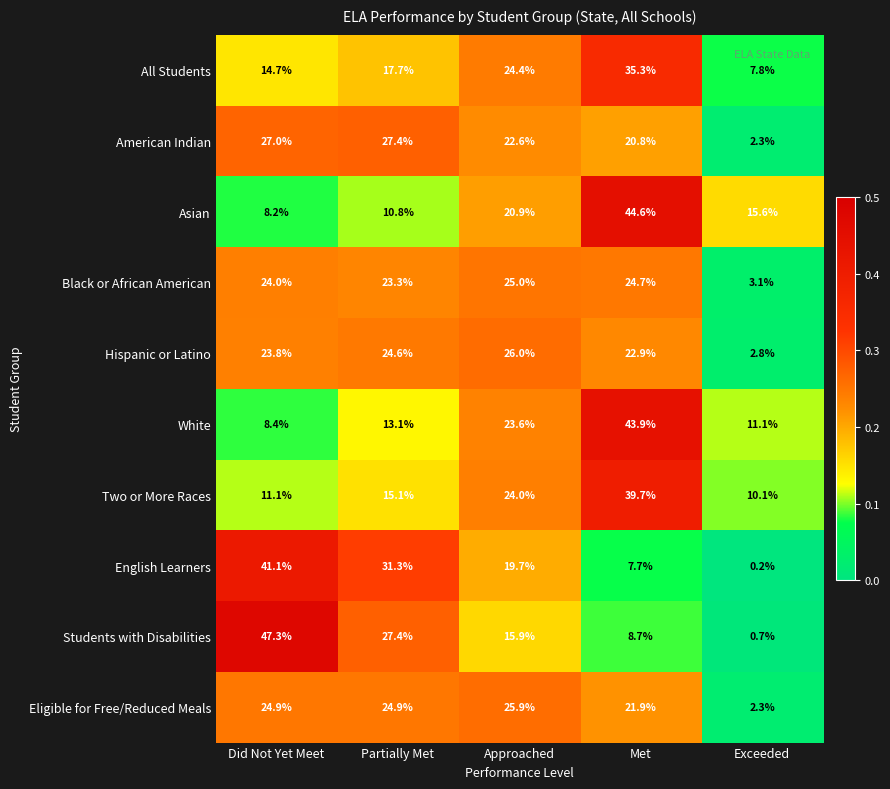

The Hispanic or Latino series shows 22.9 at Met. True or false?

True